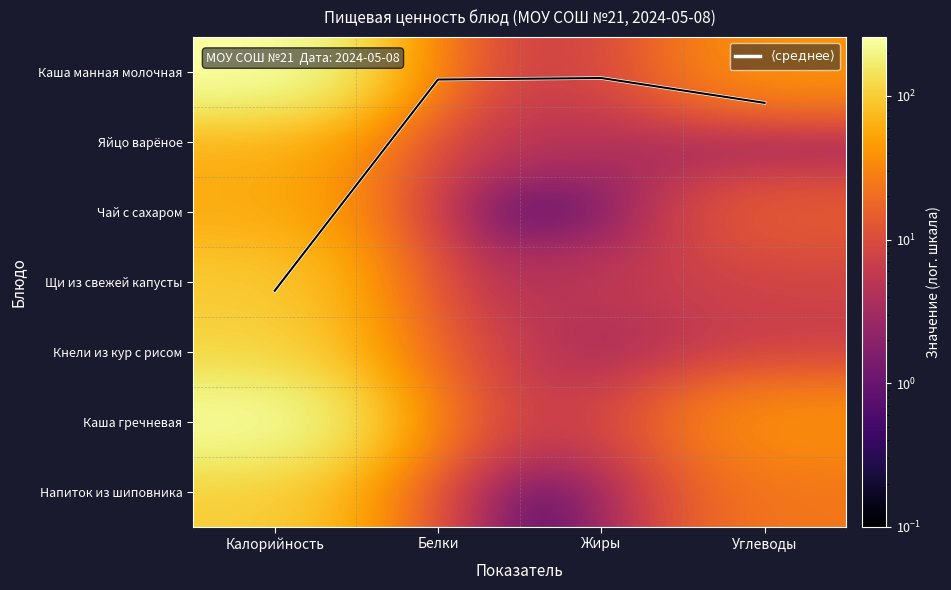

Is the value of Яйцо варёное at Углеводы greater than the value of Щи из свежей капусты at Жиры?

No